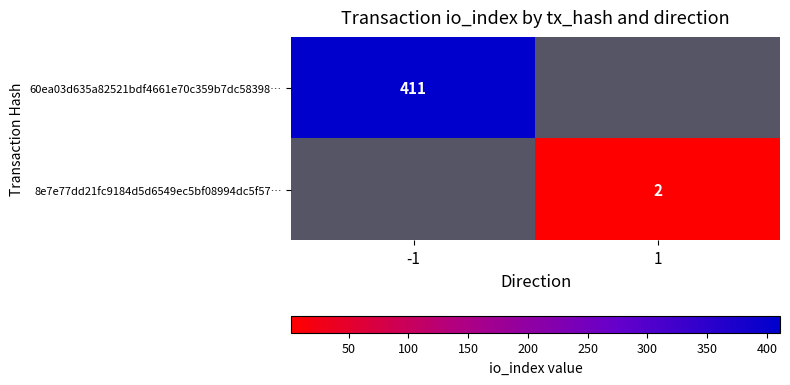

The 60ea03d635a82521bdf4661e70c359b7dc58398… series shows 572 at -1. True or false?

False